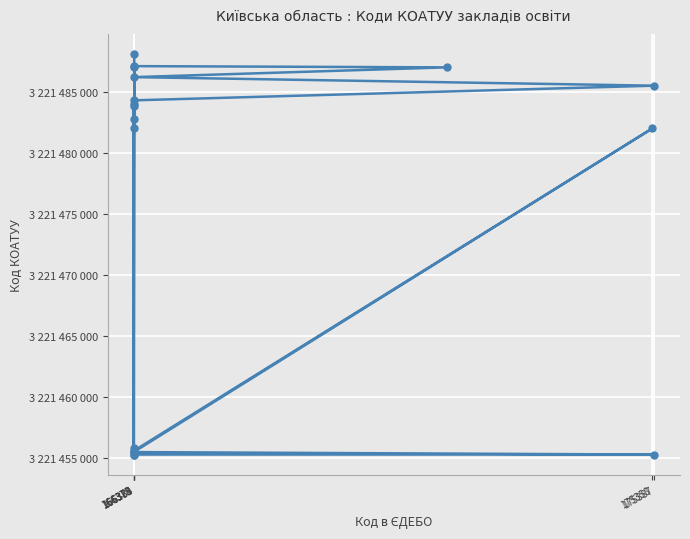

What is the greatest value displayed?

3221488101